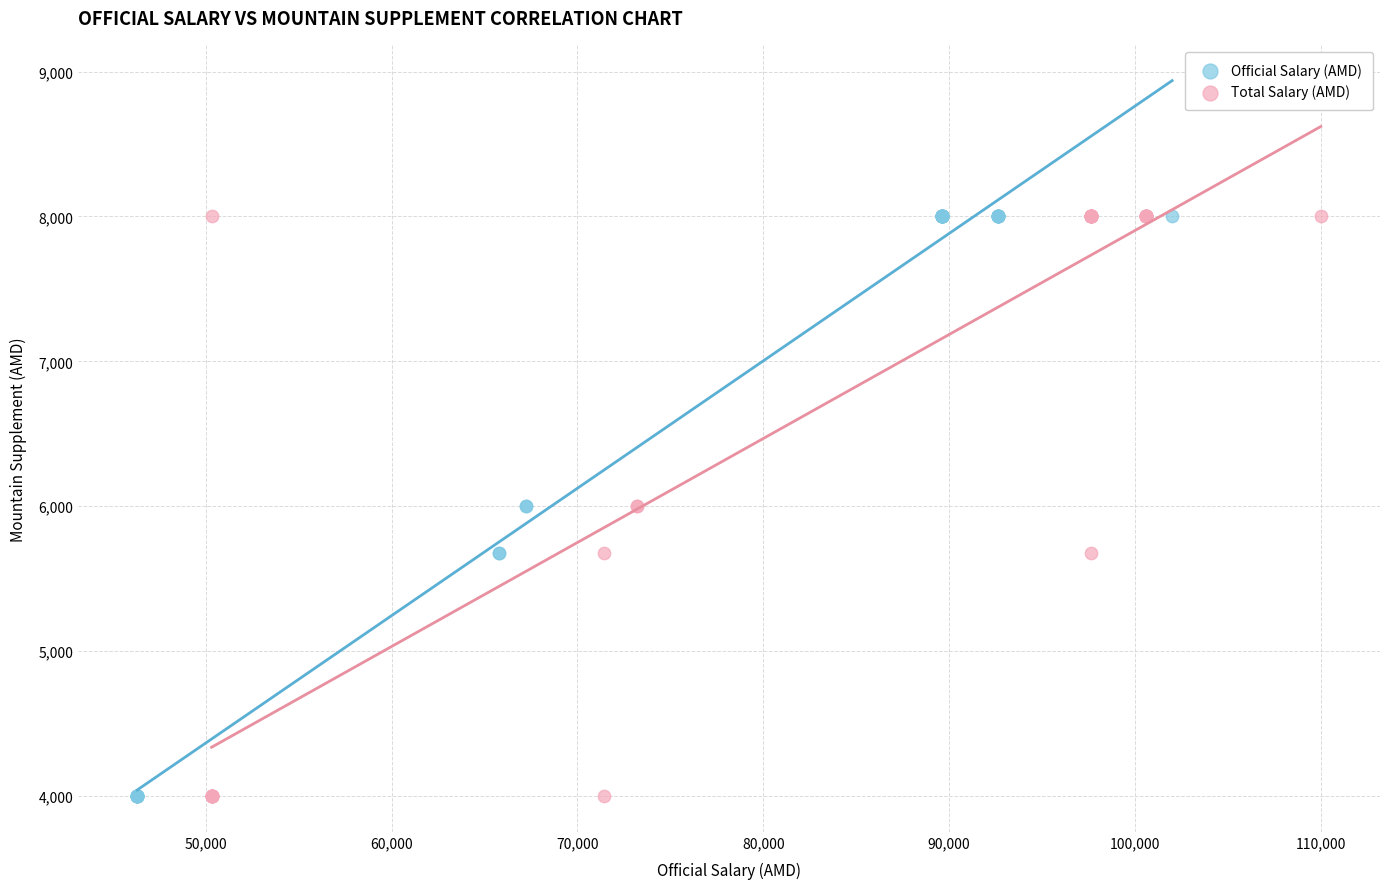

What are all the series names shown in the legend?

Official Salary (AMD), Total Salary (AMD)